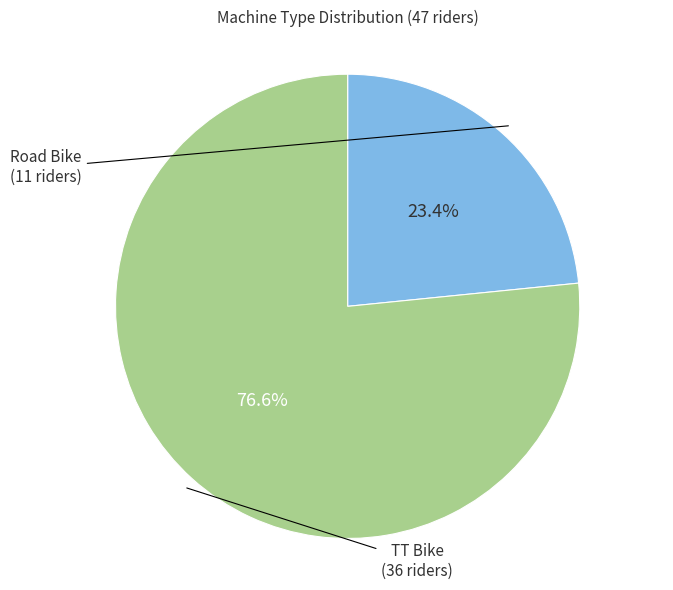

Is there a majority slice in this chart?

Yes